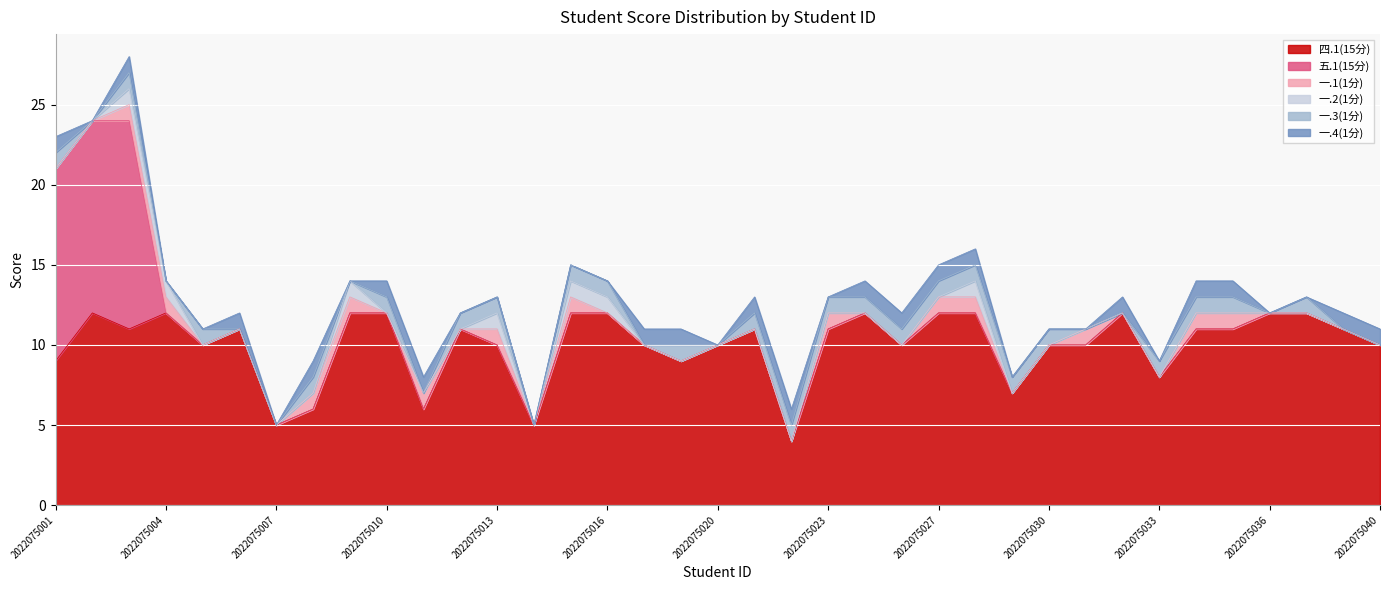

What is the total value across all series at 2022075009?

14